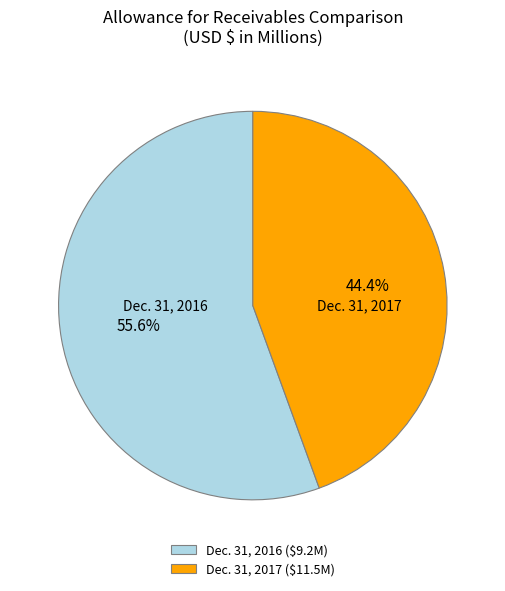

How much of the chart is everything except Dec. 31, 2016 ($9.2M)?

44.4%